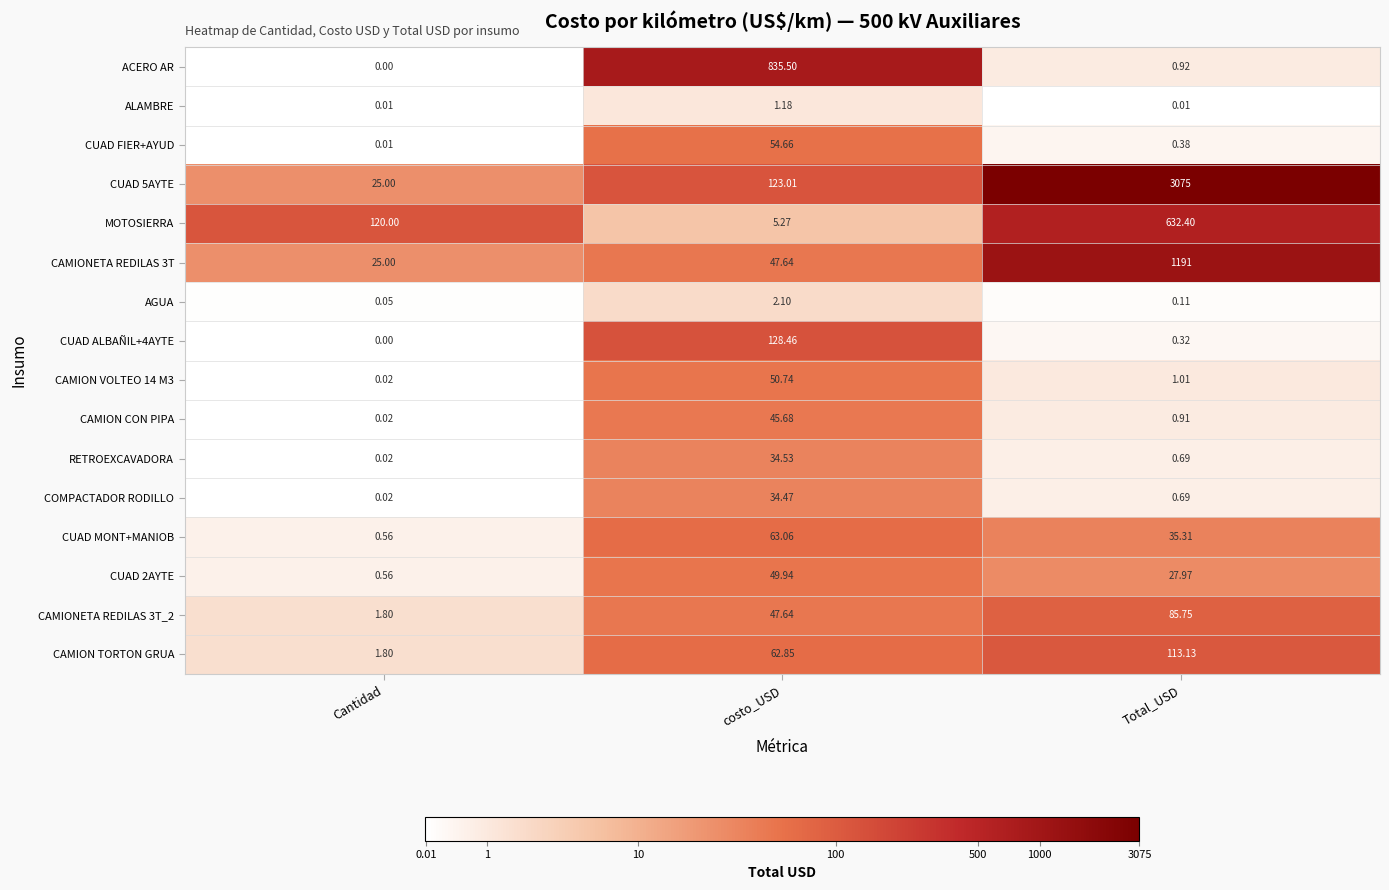

List the series in order of their peak value, lowest first.

ALAMBRE, AGUA, COMPACTADOR RODILLO, RETROEXCAVADORA, CAMION CON PIPA, CUAD 2AYTE, CAMION VOLTEO 14 M3, CUAD FIER+AYUD, CUAD MONT+MANIOB, CAMIONETA REDILAS 3T_2, CAMION TORTON GRUA, CUAD ALBAÑIL+4AYTE, MOTOSIERRA, ACERO AR, CAMIONETA REDILAS 3T, CUAD 5AYTE